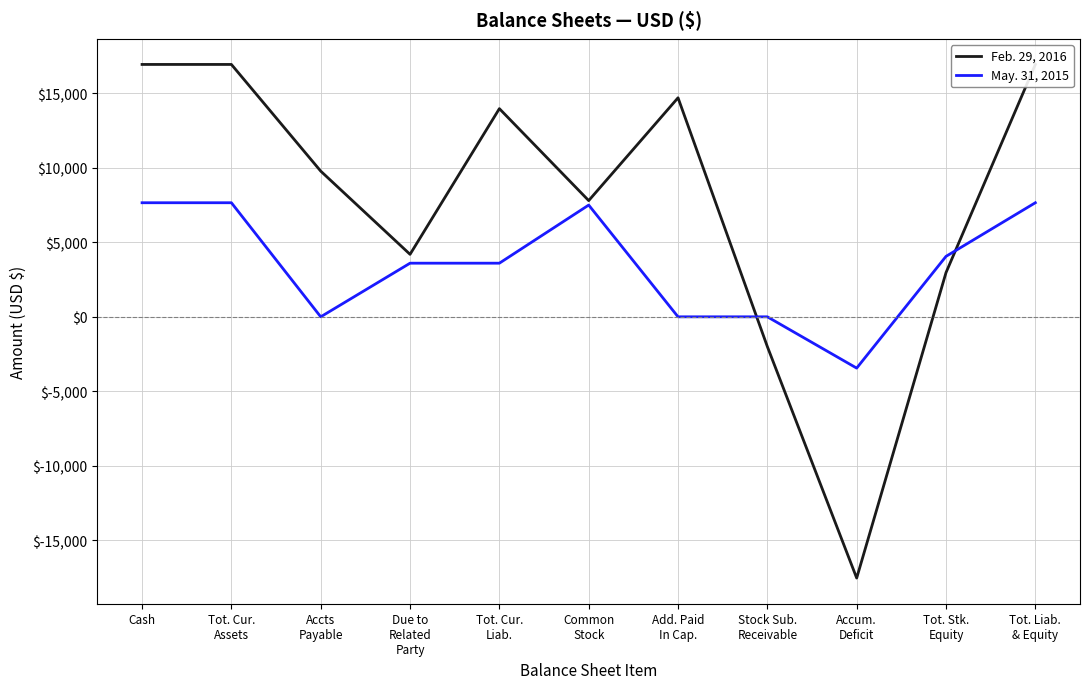

How many values in the May. 31, 2015 series are below 3599?

4